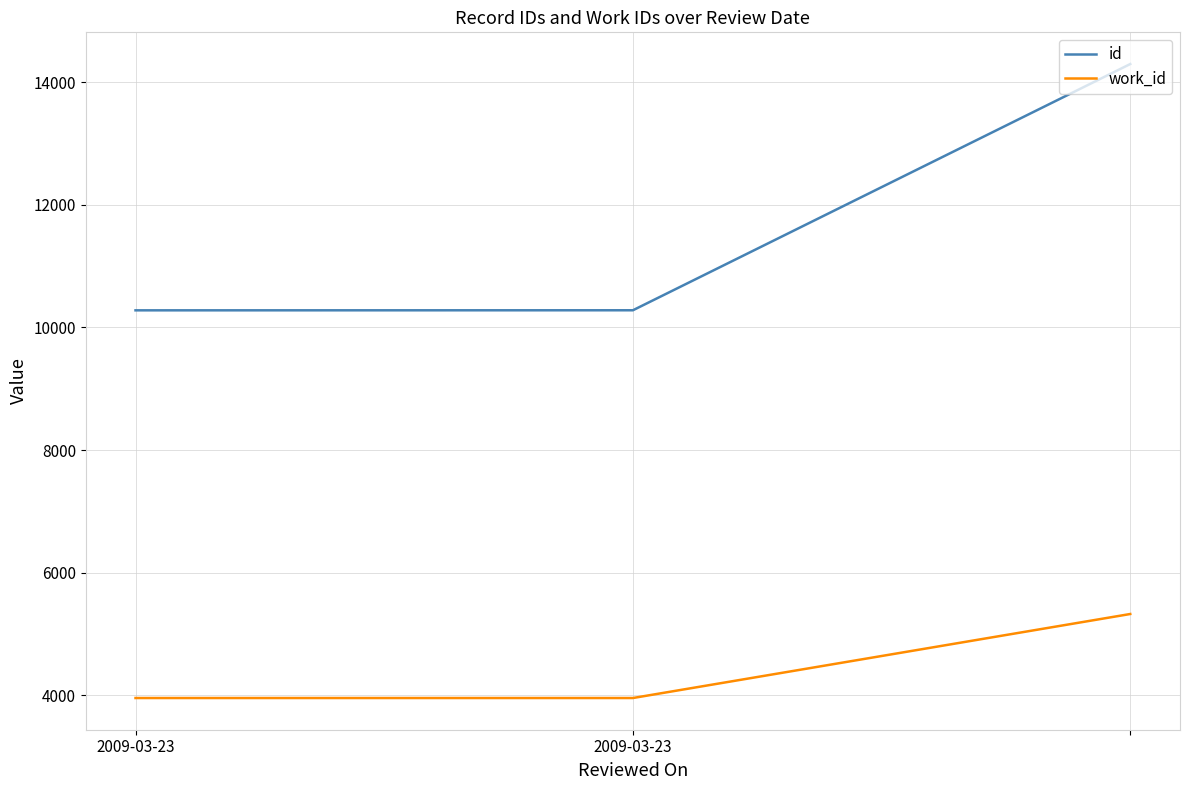

What is the minimum value shown in the chart?

3953